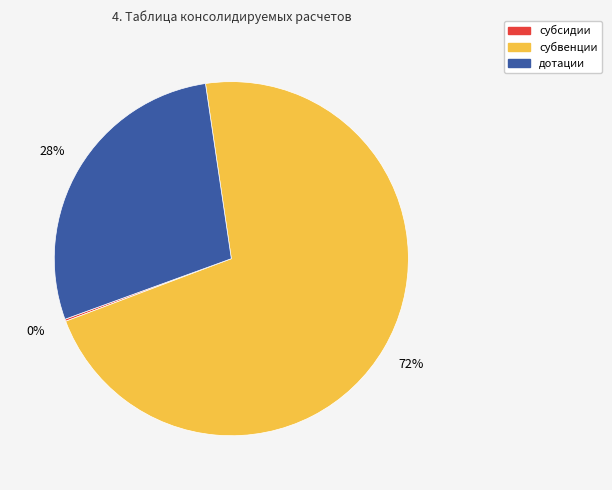

Which category has the biggest portion of the pie?

субвенции